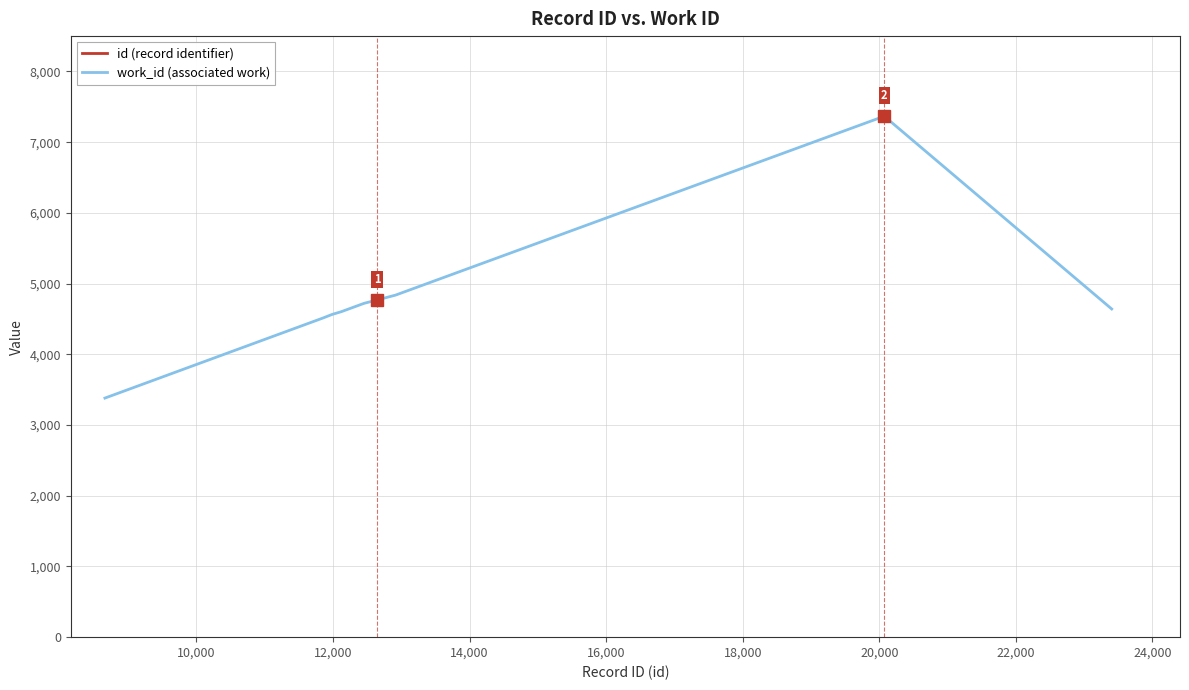

What is the lowest value of the work_id (associated work) series?

3381